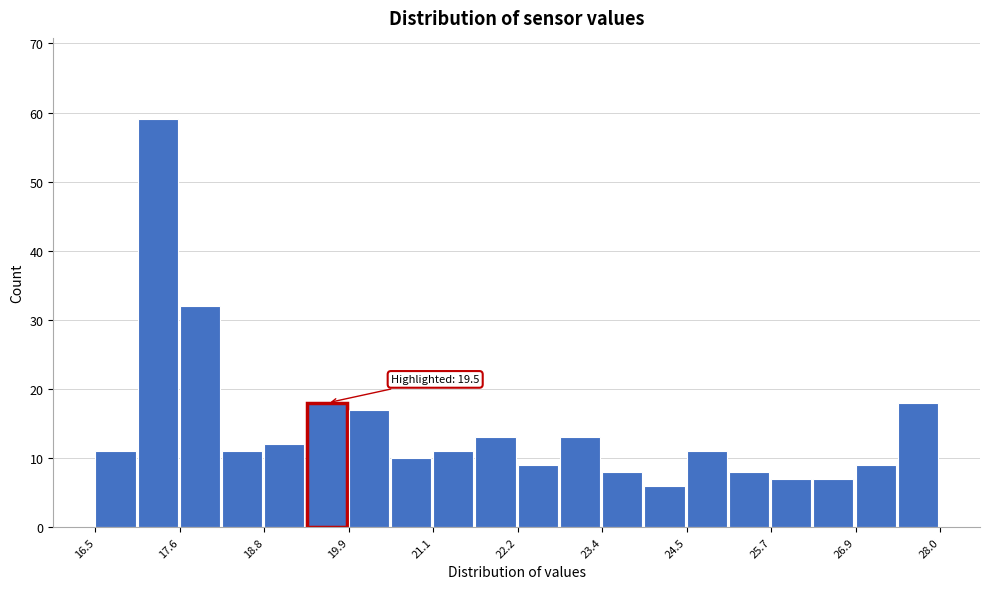

Read against the x-axis, roughly where is the centre of the tallest bar?

17.4